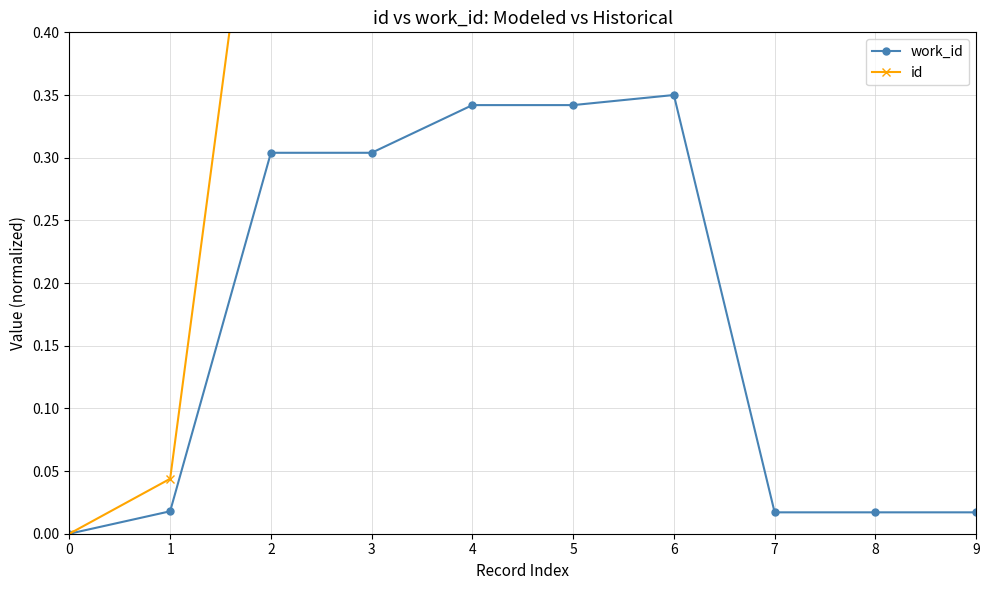

At 7, list the series in order from largest to smallest.

id, work_id